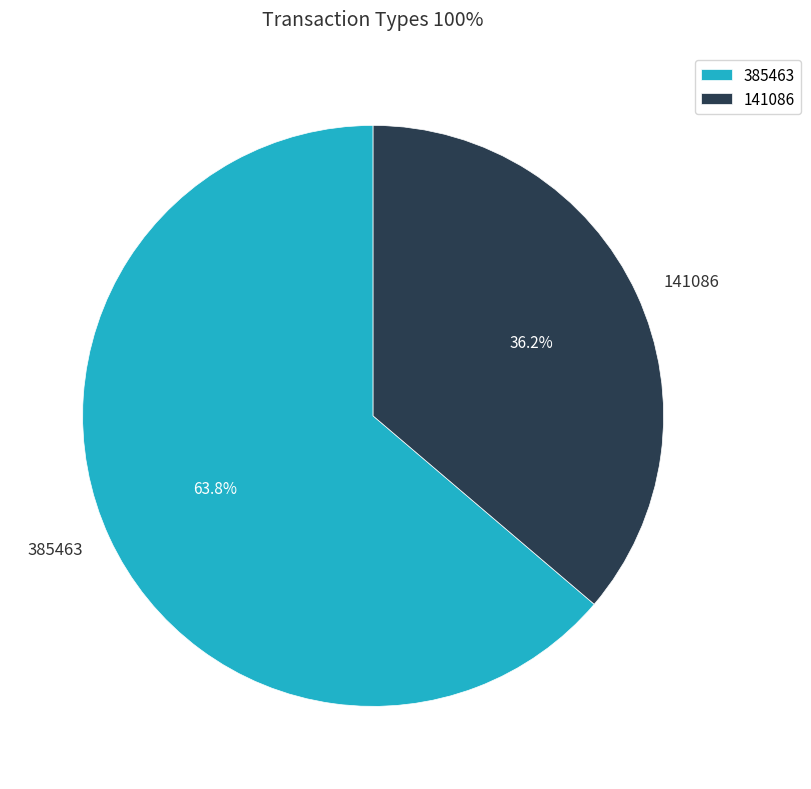

Count the number of slices in the pie.

2